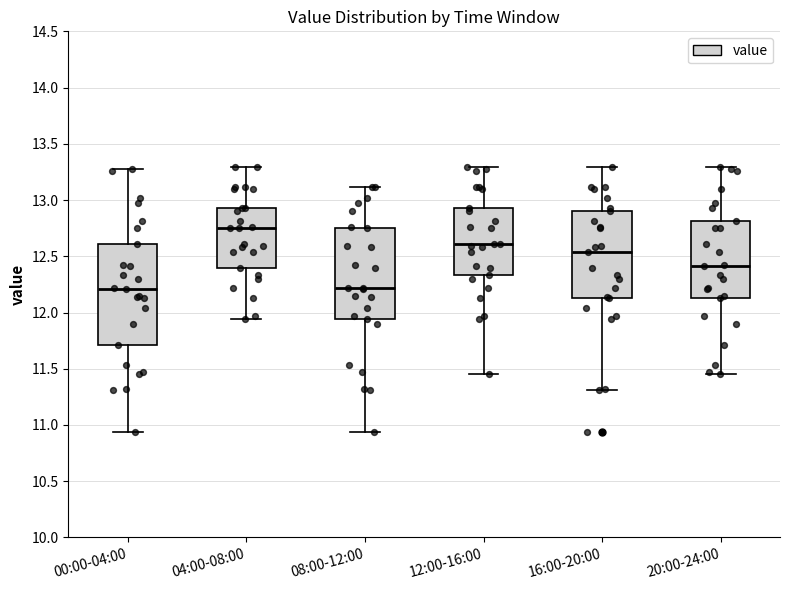

Where is the lower edge of the box for 04:00-08:00 on the y-axis? The values are not printed on the chart, so give them approximately, as read against the axis.

12.40